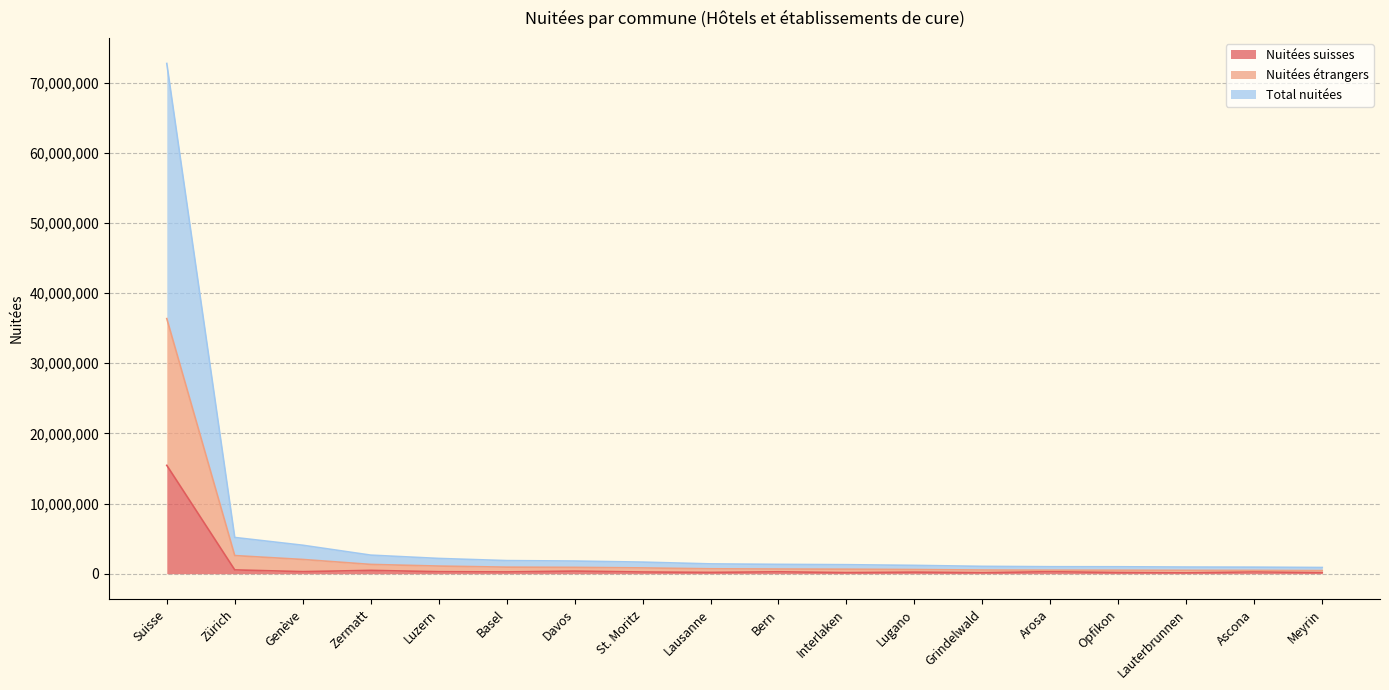

What is the sum of all Nuitées étrangers values?

51550775